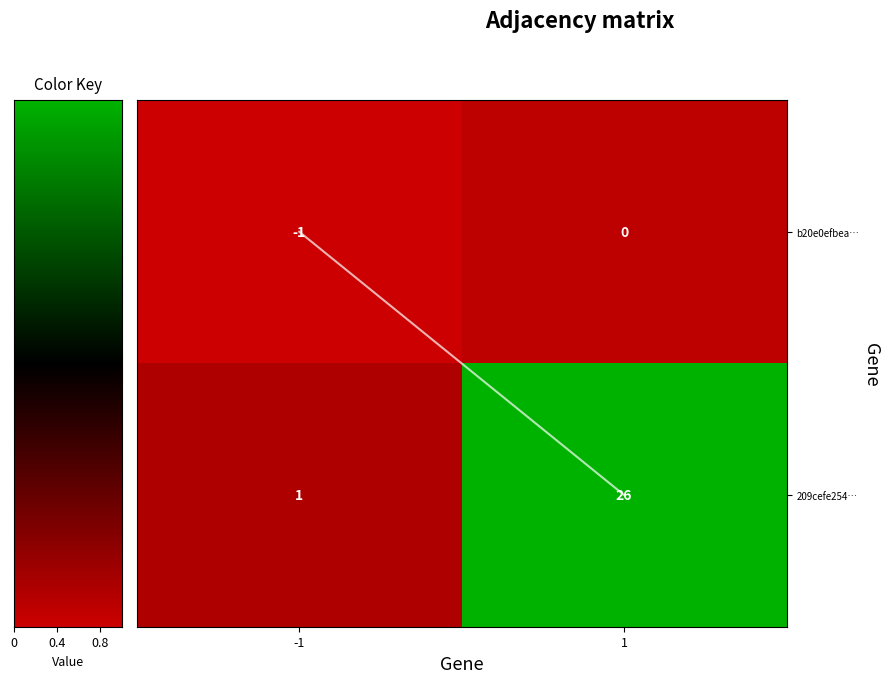

List the series in order of their peak value, lowest first.

b20e0efbea…, 209cefe254…